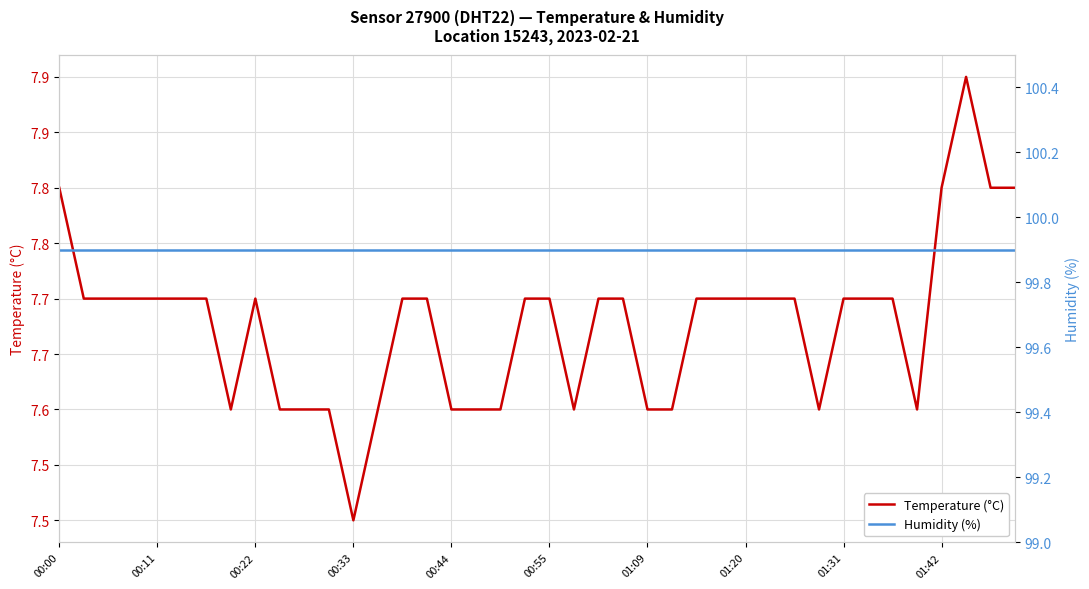

Which category has the lowest value in the Temperature (°C) series?

00:33